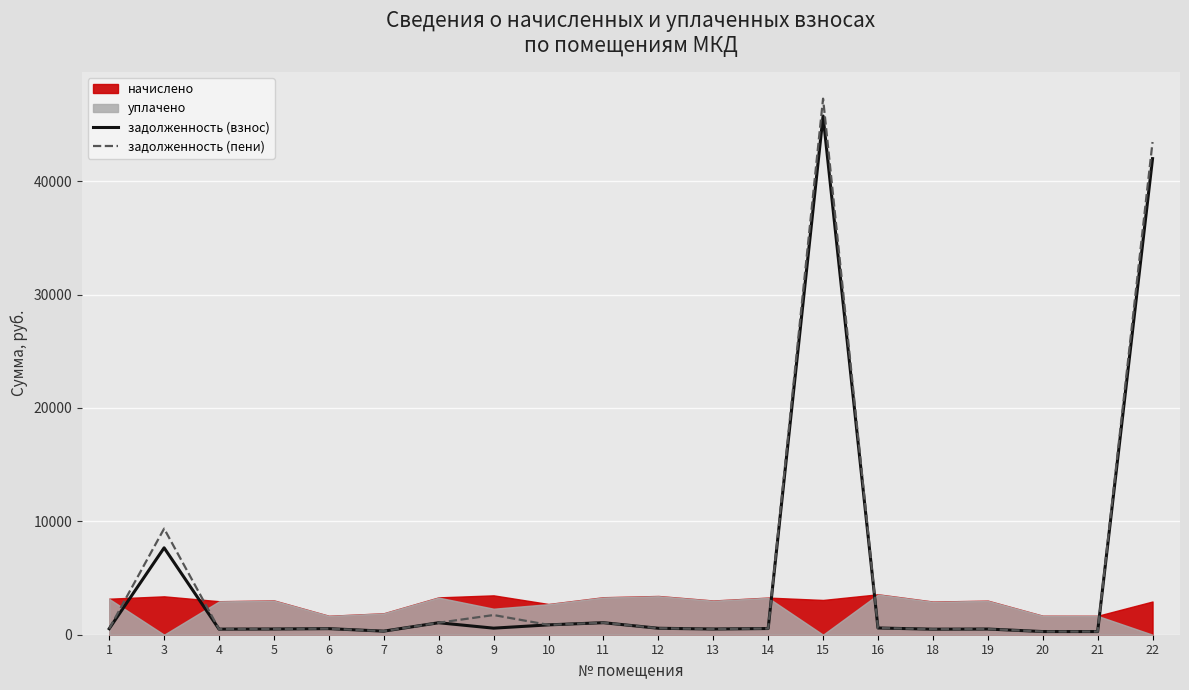

What is the maximum value for задолженность (пени)?

47276.7